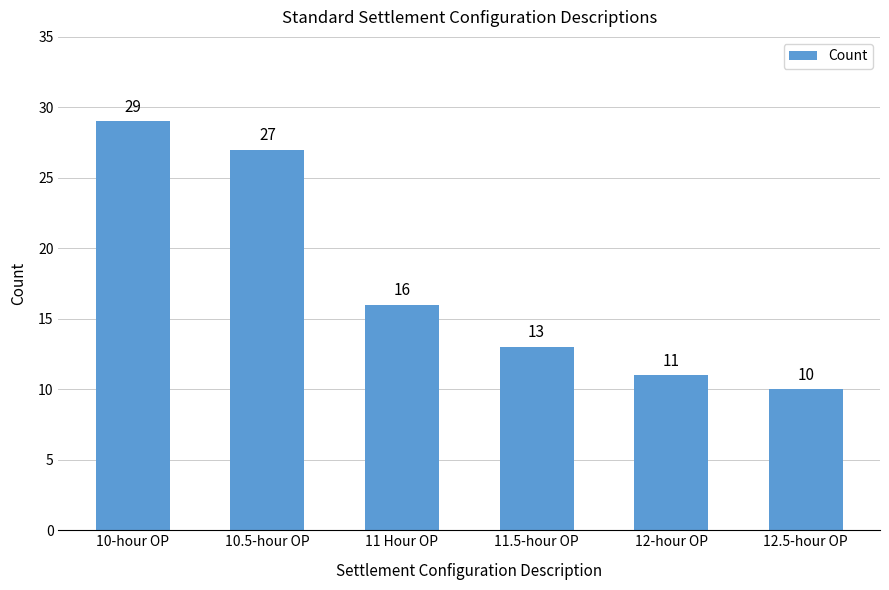

What is the label of the 2nd bar from the left?

10.5-hour OP